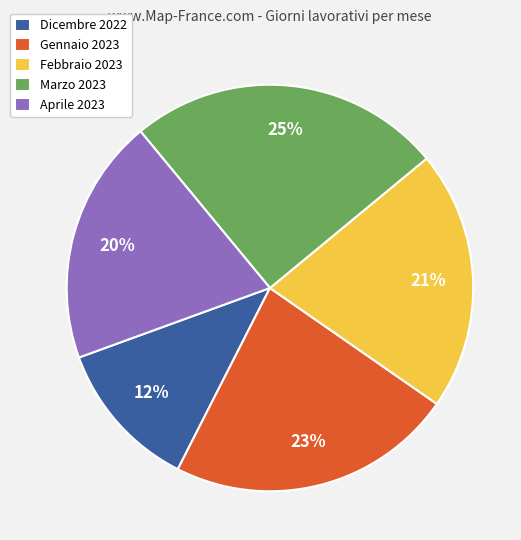

What is the smallest slice in the pie chart?

Dicembre 2022